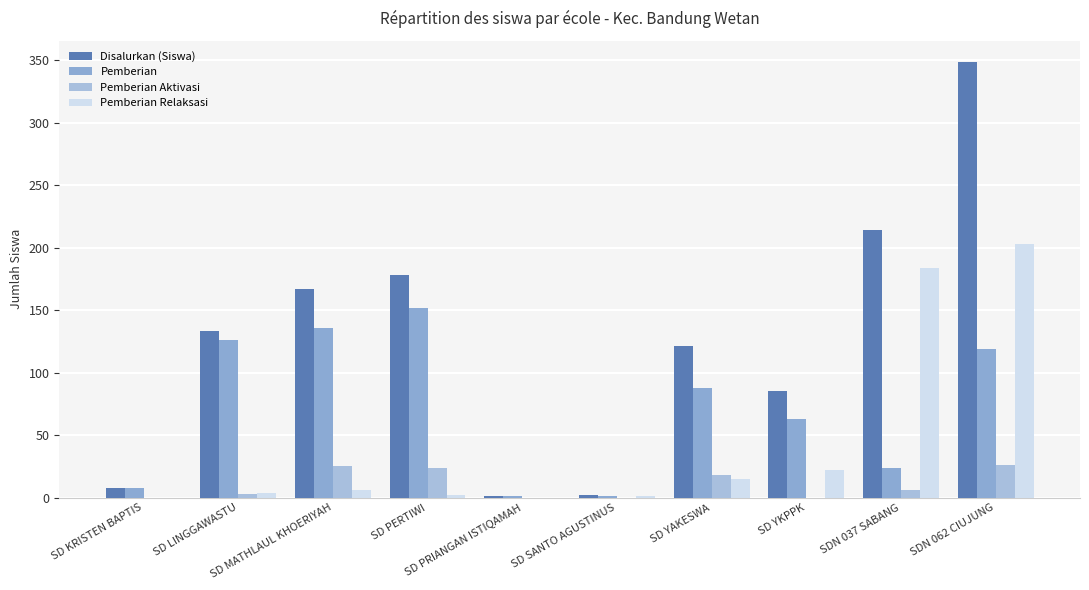

What are all the series names shown in the legend?

Disalurkan (Siswa), Pemberian, Pemberian Aktivasi, Pemberian Relaksasi